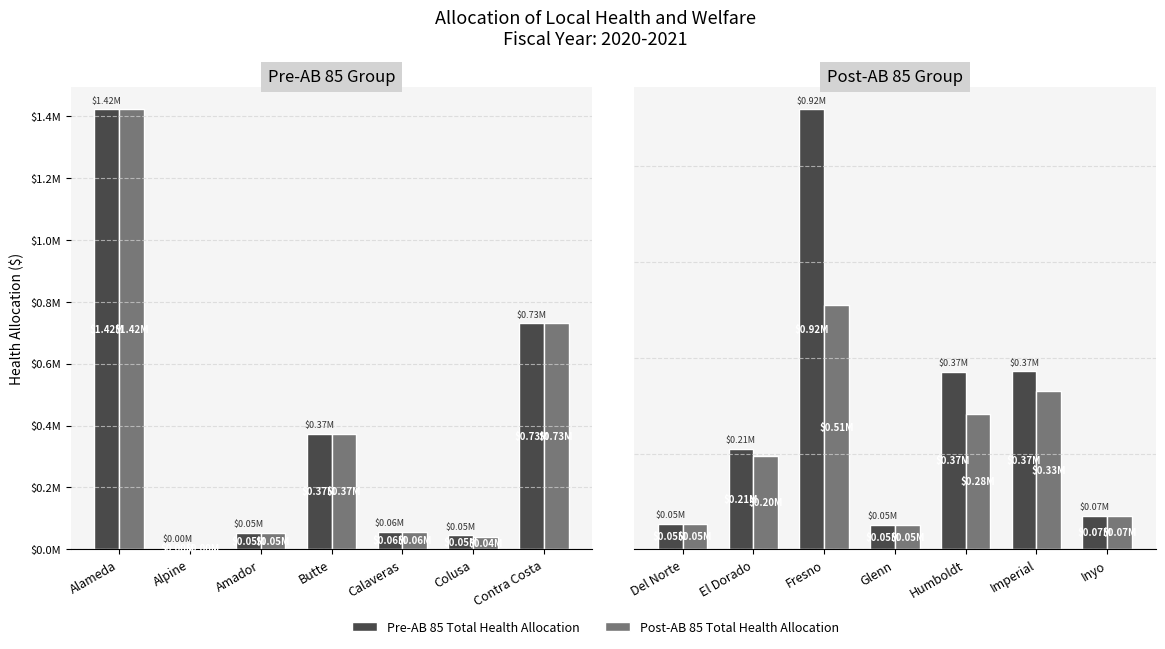

List the series in order of their overall mean, highest first.

Pre-AB 85 Total Health Allocation, Post-AB 85 Total Health Allocation